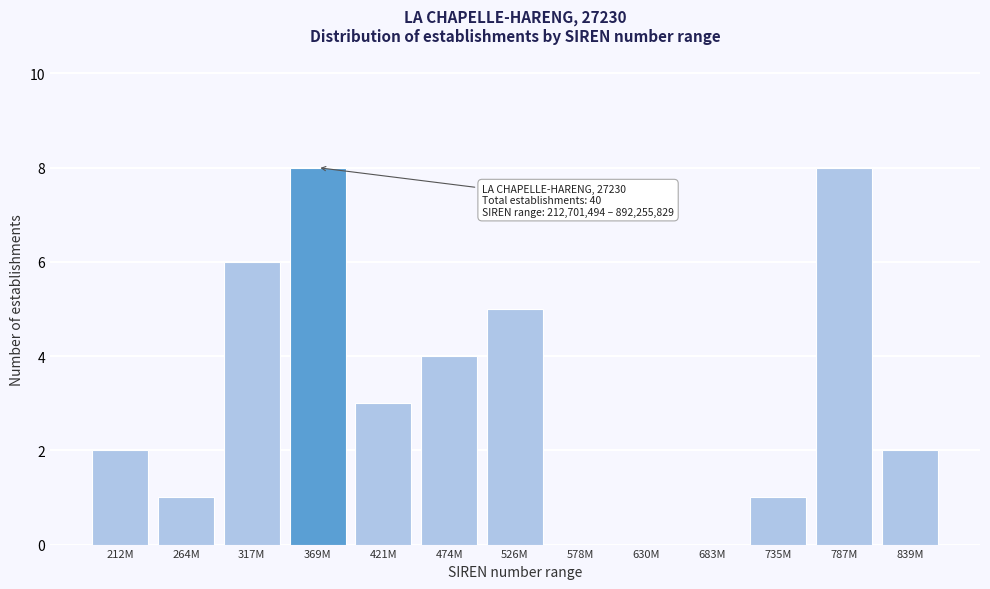

Reading left to right, transcribe all the data shown in this chart.

212M=2	264M=1	317M=6	369M=8	421M=3	474M=4	526M=5	578M=0	630M=0	683M=0	735M=1	787M=8	839M=2